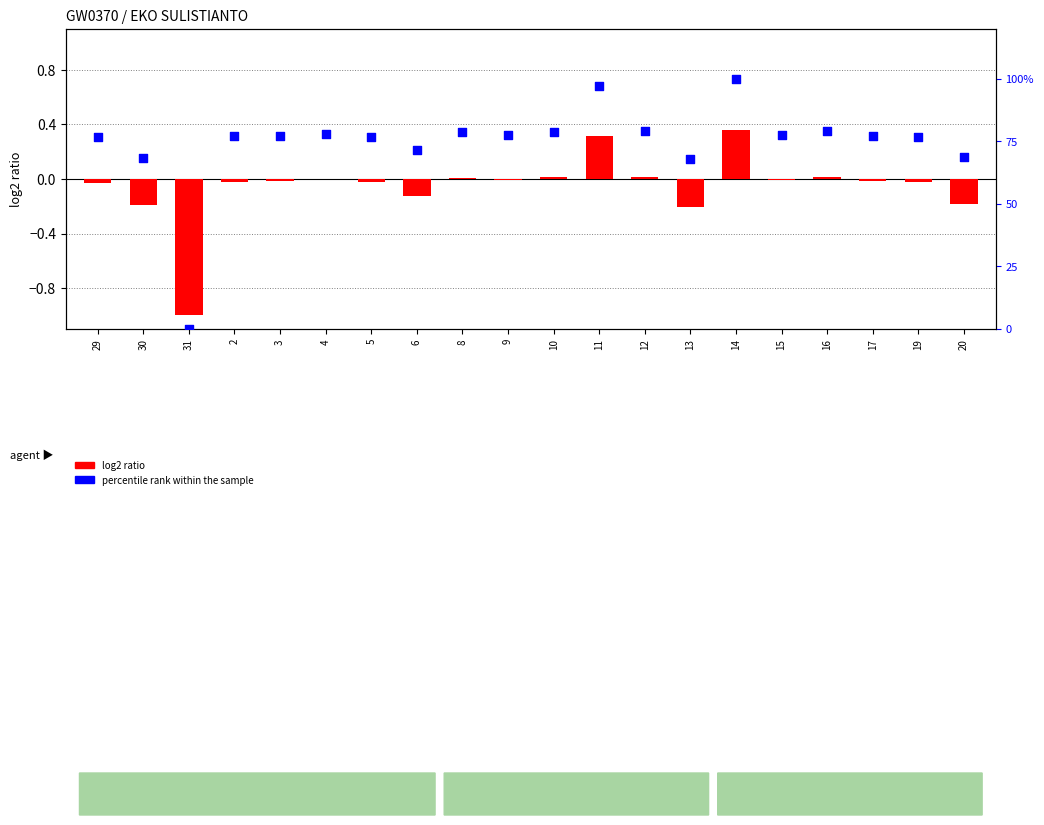

Which series has the largest Y range (max minus min)?

percentile rank within the sample